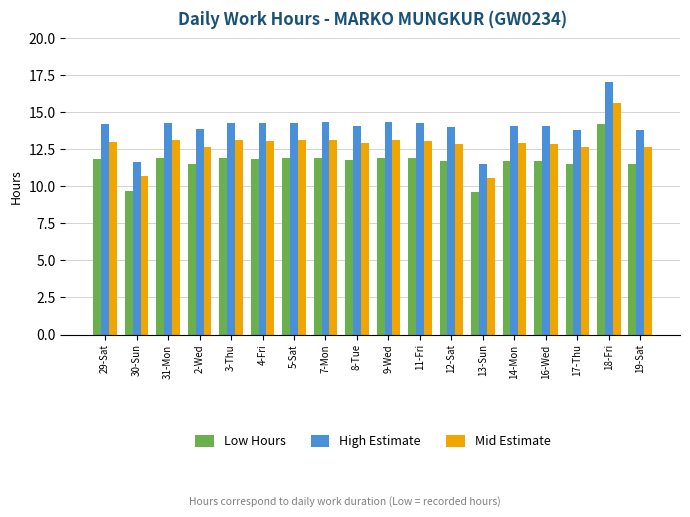

What is the sum of the High Estimate values at 30-Sun and 16-Wed?

25.7